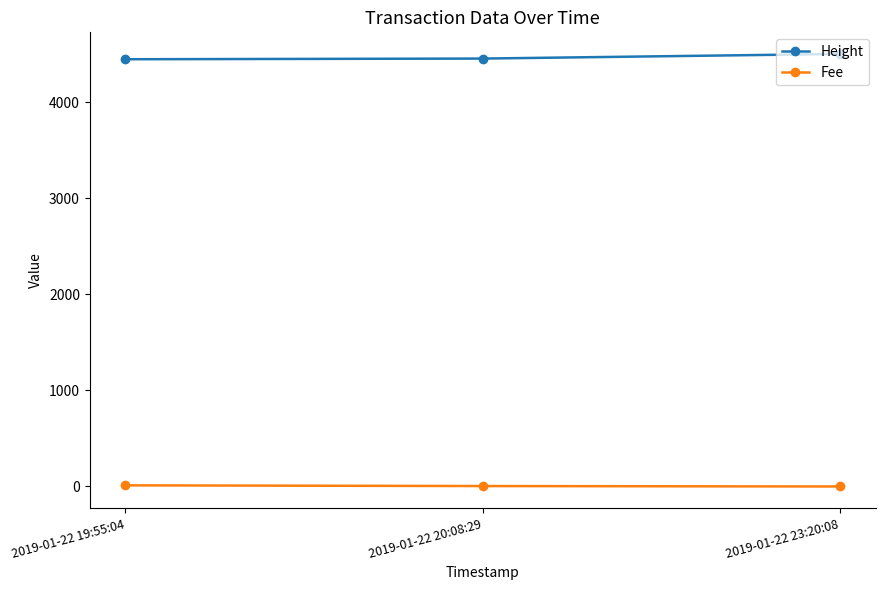

How many values in the Fee series exceed 4?

2